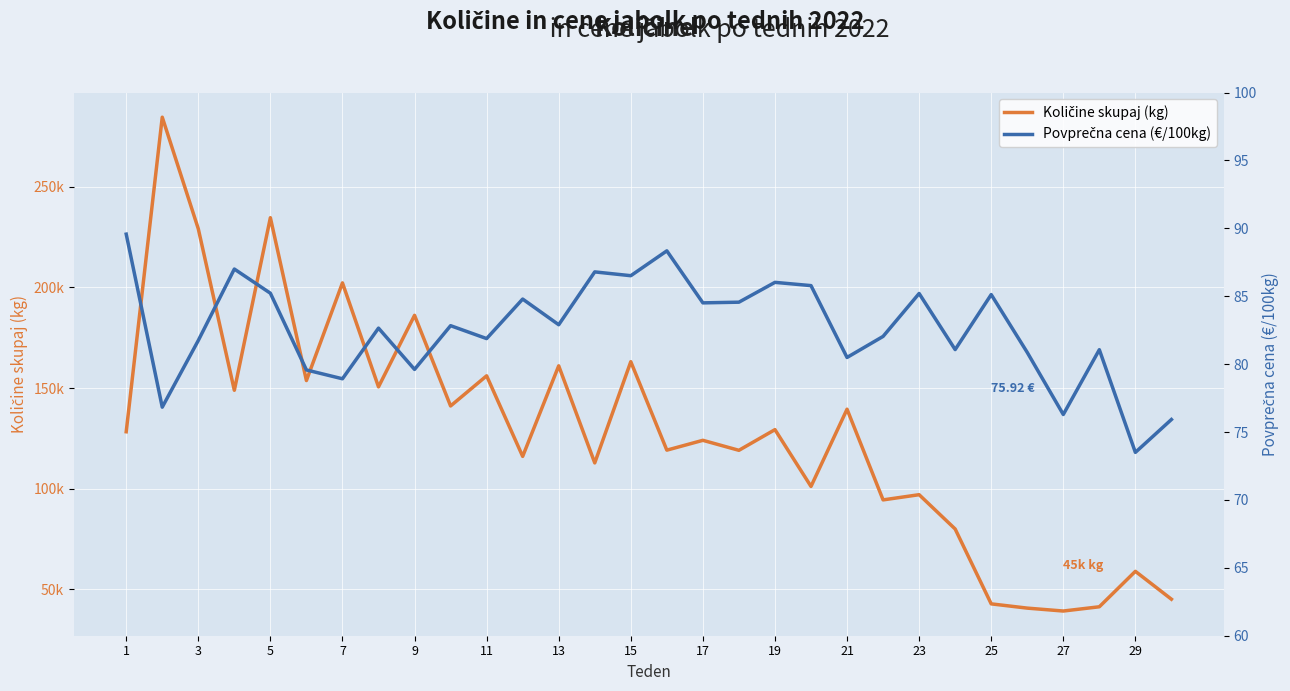

At which label does Povprečna cena (€/100kg) reach its peak?

1